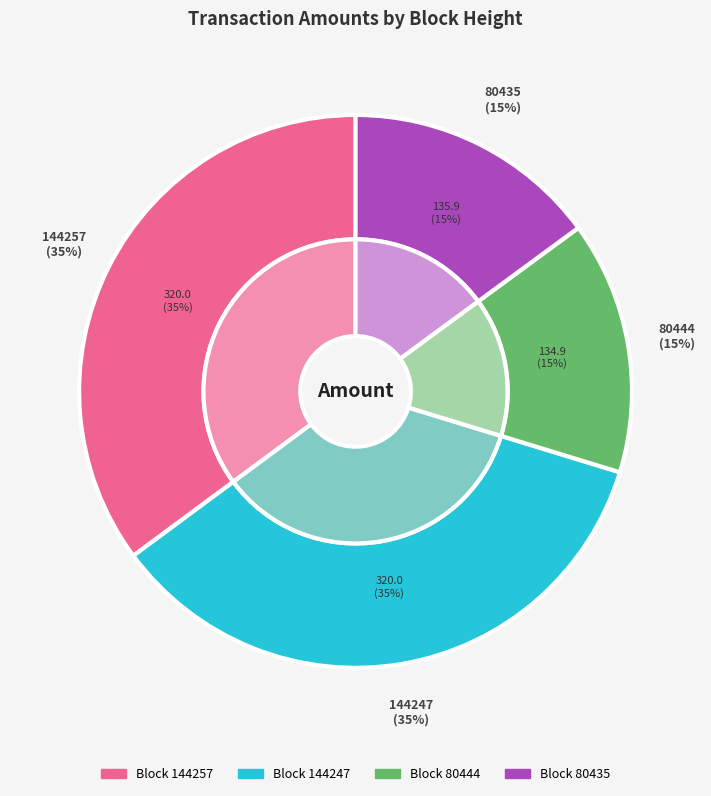

The 80435 slice represents 28% of the pie. True or false?

False